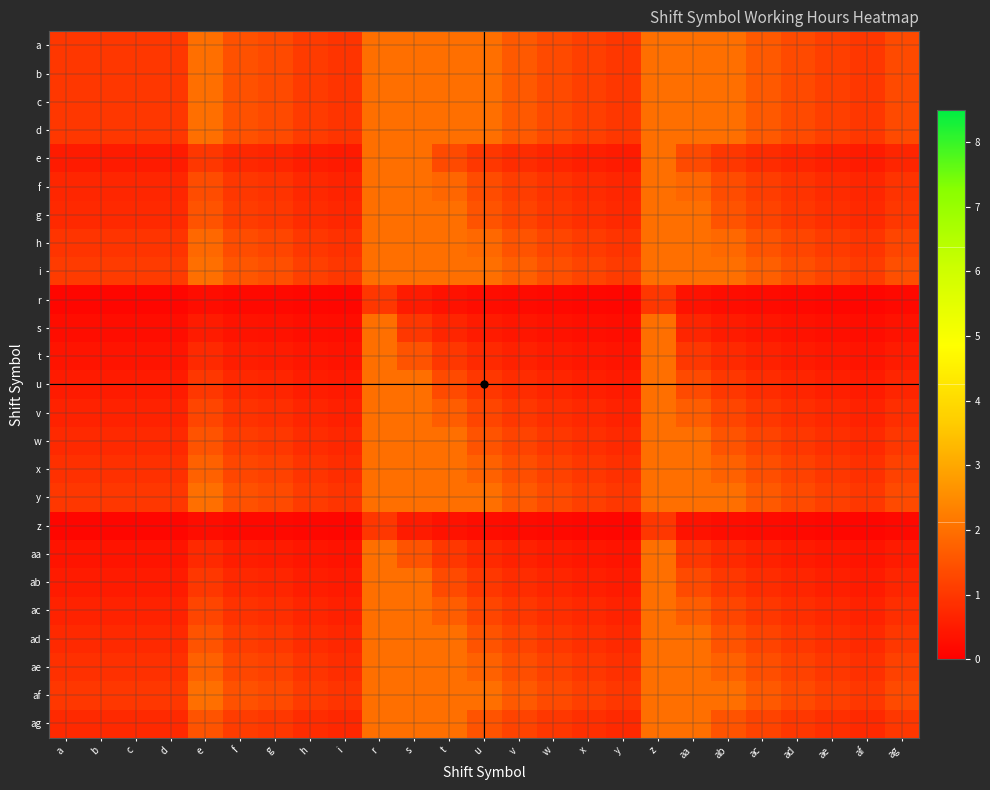

Count the number of categories in the chart.

25